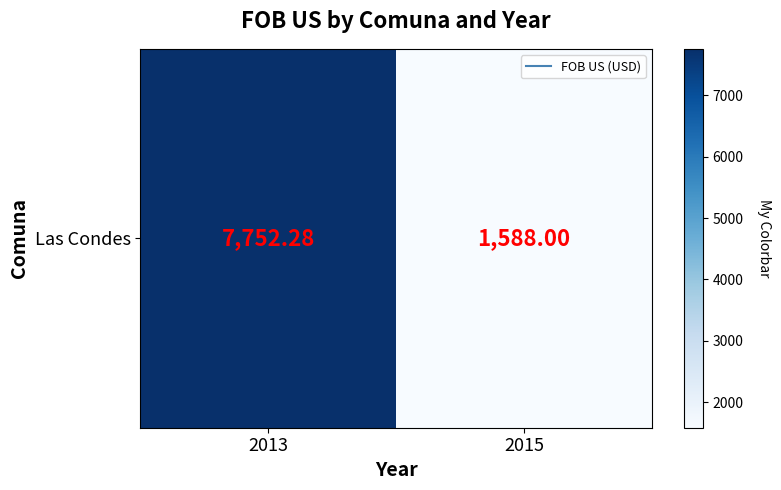

At which label is the value closest to 4670?

2015